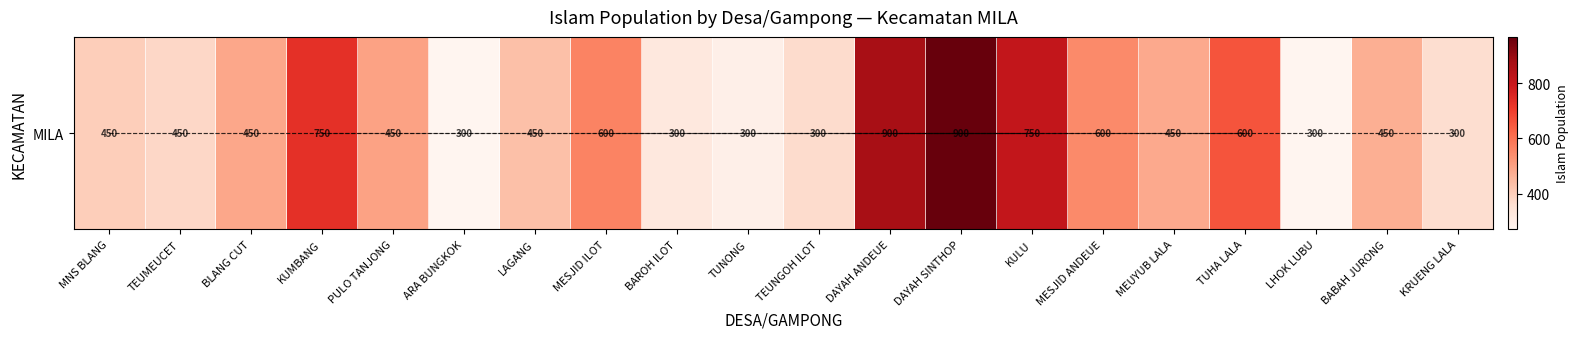

The value at KULU is 1290. True or false?

False